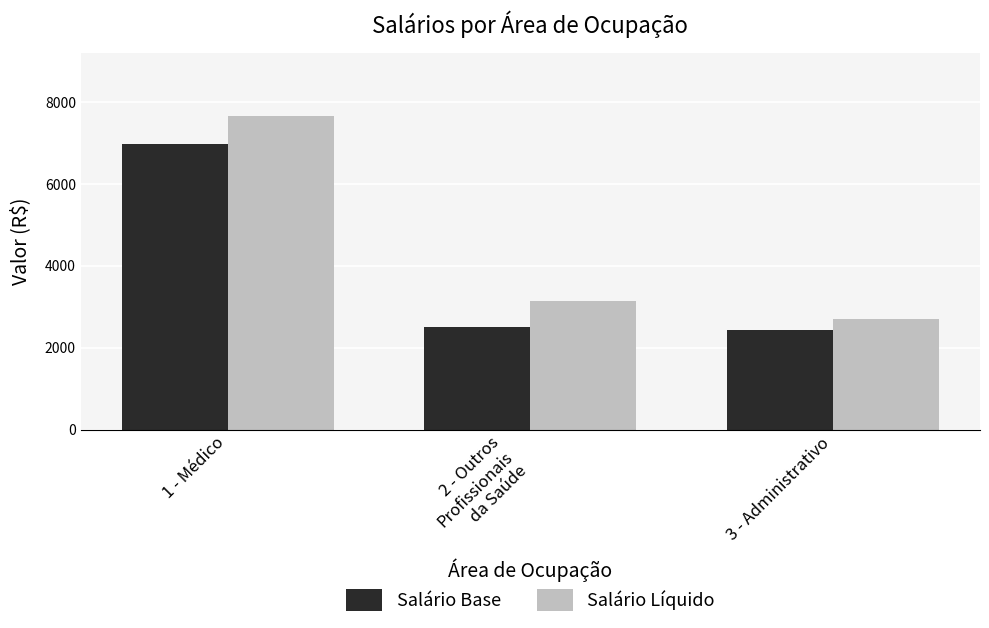

Which series has the widest spread of values?

Salário Líquido